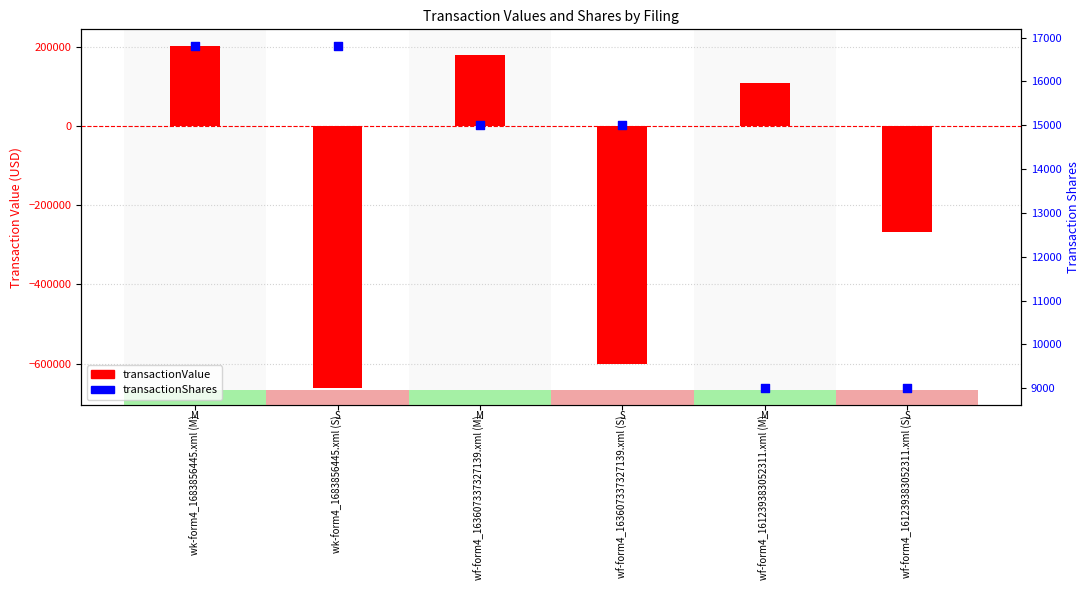

Which series contains the lowest Y value?

transactionValue